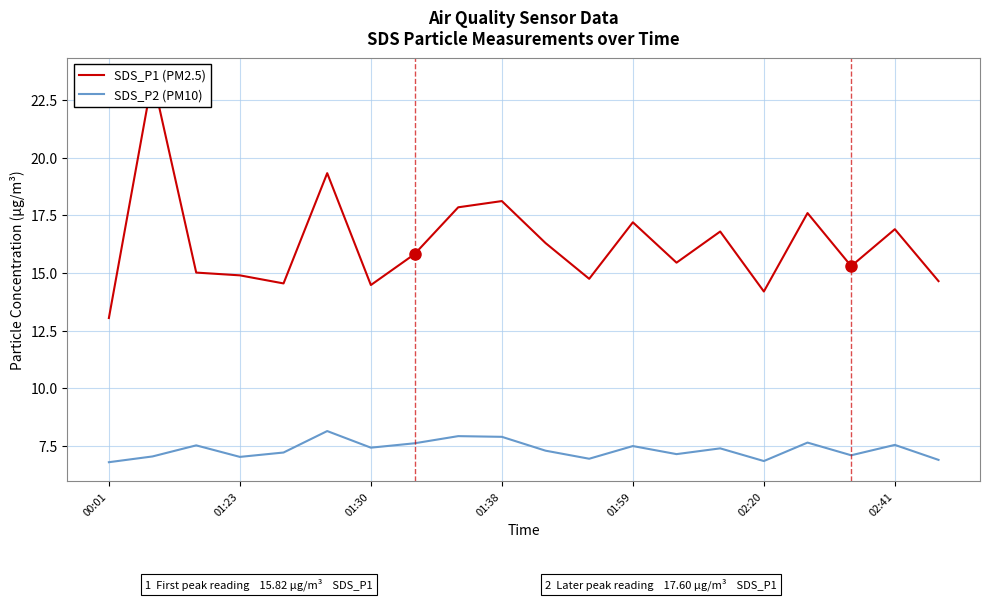

Is it true that SDS_P2 (PM10) equals 6.8 at 00:01?

True